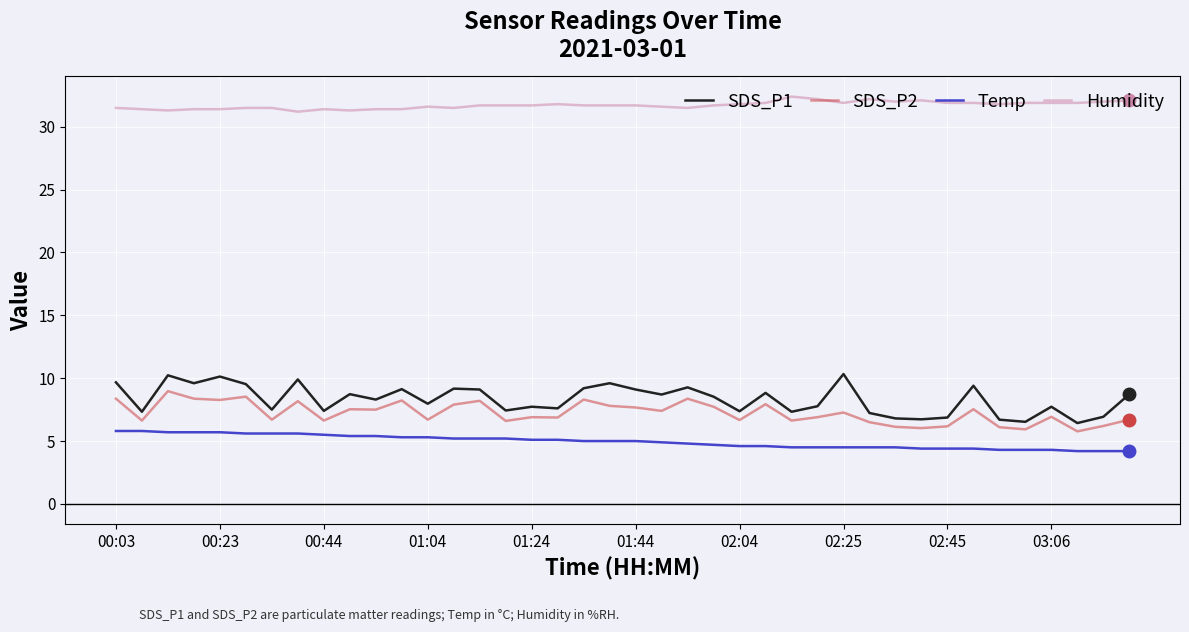

What is the average value of the SDS_P1 series?

8.3